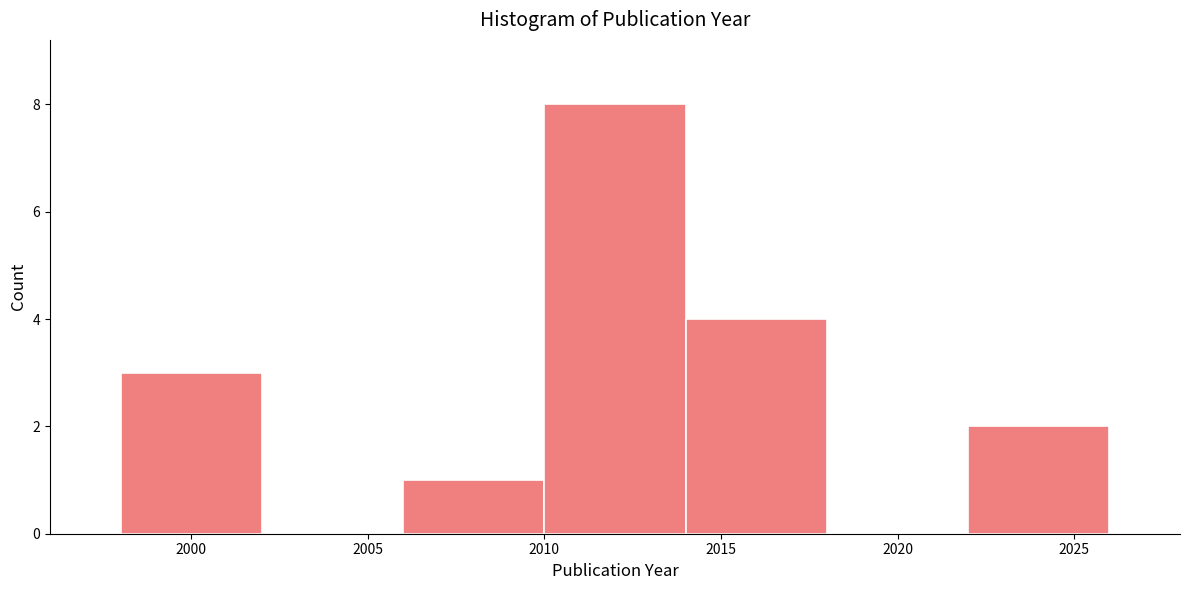

Reading left to right, list every bar in this chart as the range it spans on the x-axis followed by its height. The values are not printed on the chart, so give them approximately, as read against the axis.

1998 to 2002: 3
2002 to 2006: 0
2006 to 2010: 1
2010 to 2014: 8
2014 to 2018: 4
2018 to 2022: 0
2022 to 2026: 2